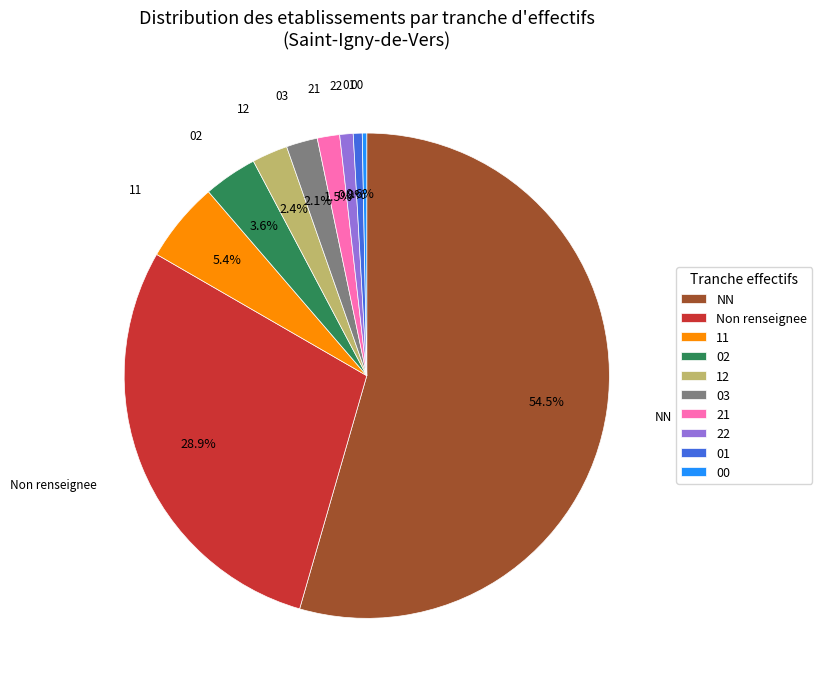

What is the ratio of the value at 03 to the value at 02?

0.6